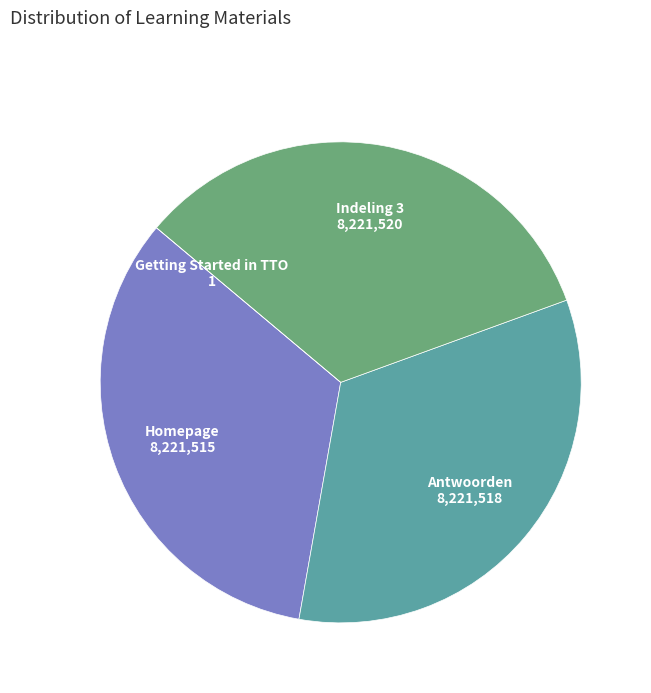

What is the ratio of the value at Homepage to the value at Indeling 3?

1.0